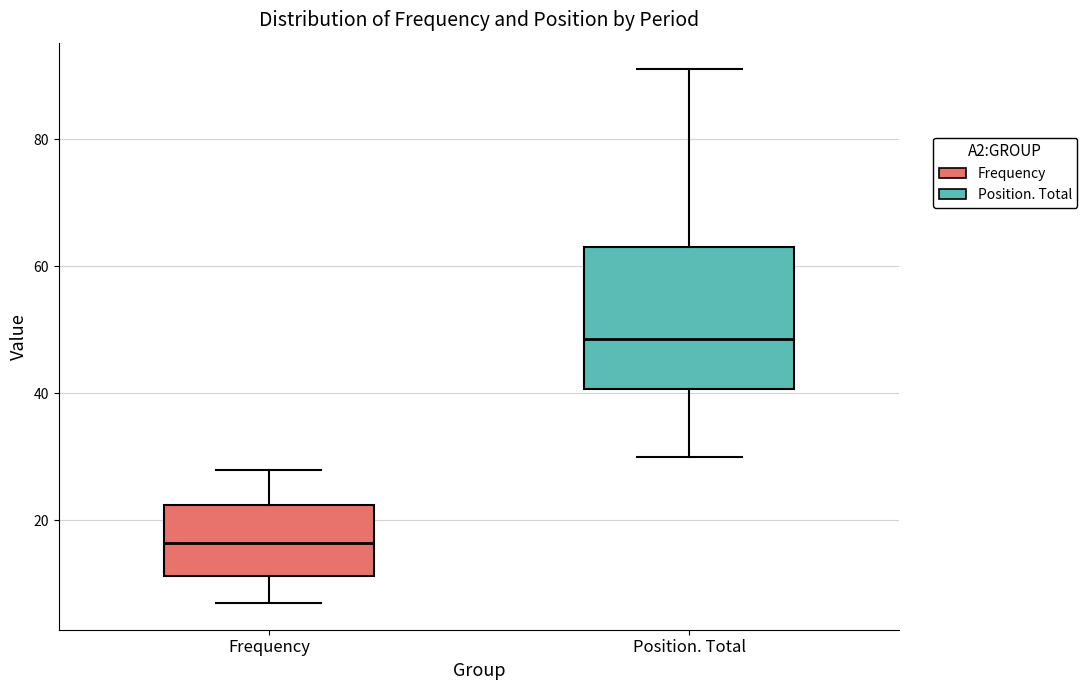

Comparing the boxes themselves (not the whiskers), which one is the tallest?

Position. Total